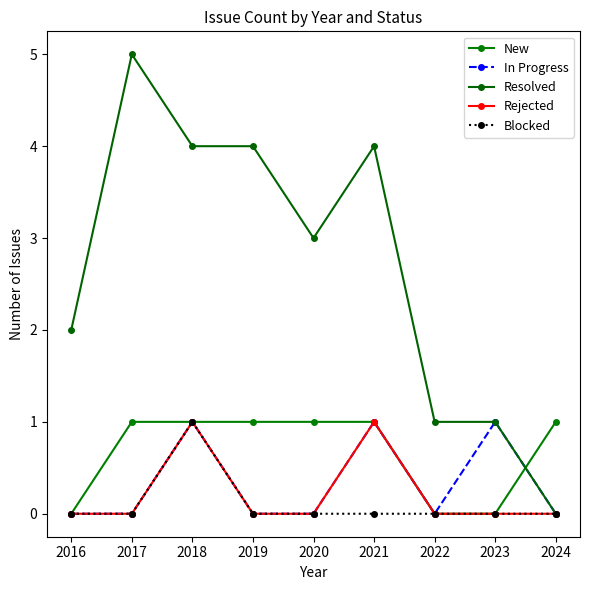

The Resolved series shows 1 at 2019. True or false?

False